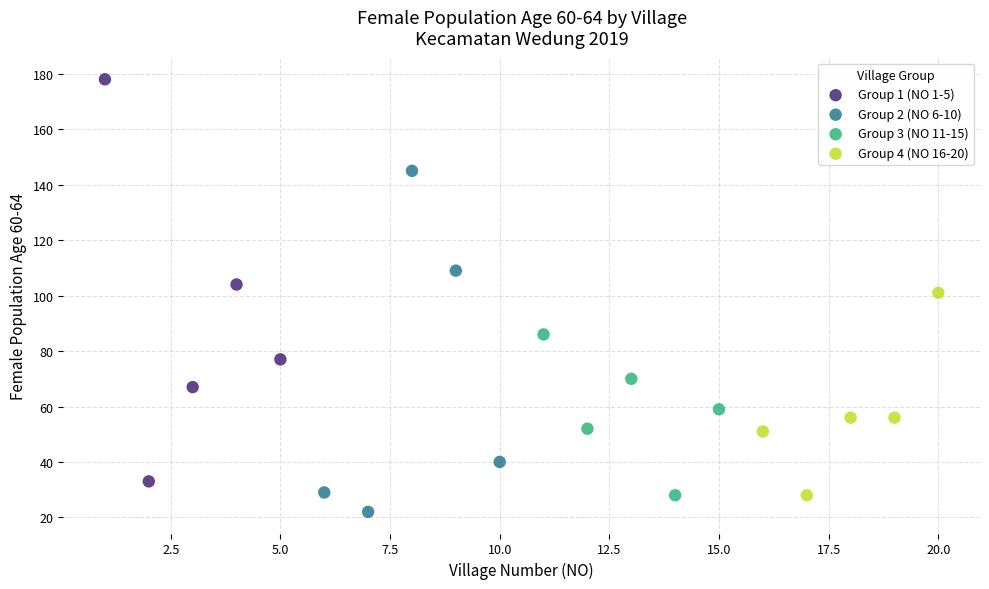

Which series has the widest spread of Y values?

Group 1 (NO 1-5)